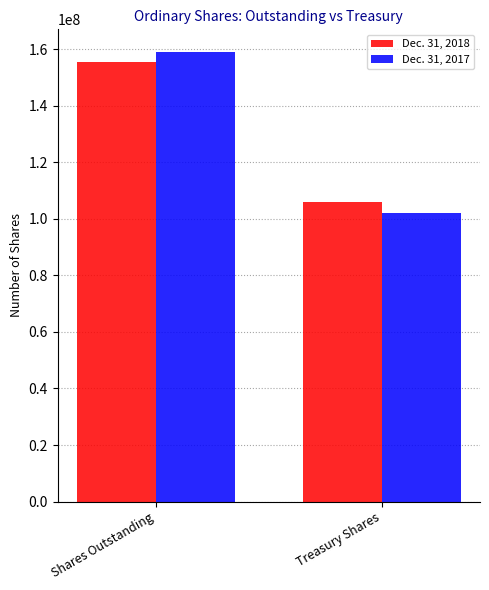

What is the value of the Dec. 31, 2018 bar at the 1st from the left?

155380498